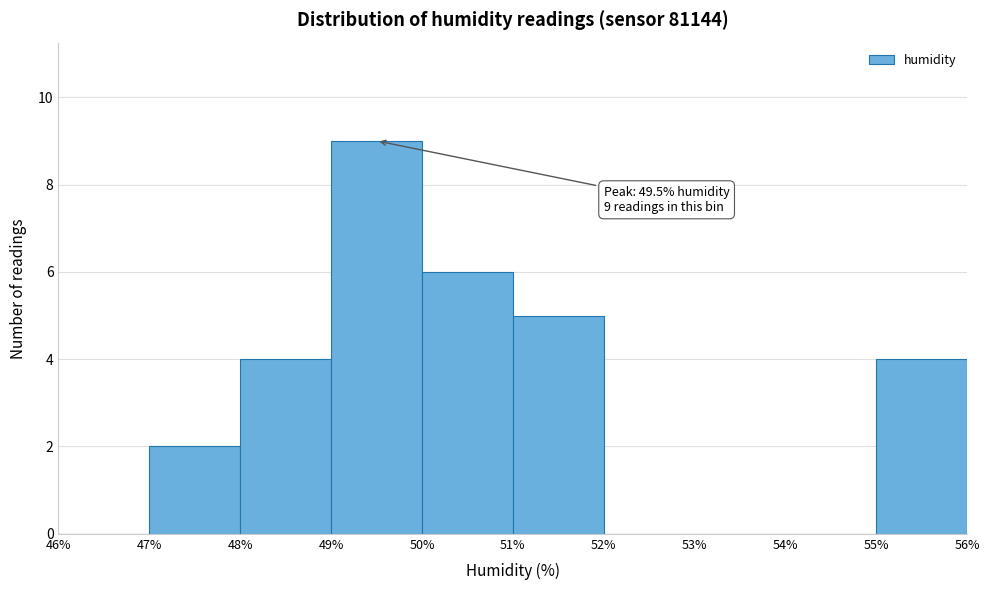

Over which range of the x-axis is the bar tallest?

49% to 50%